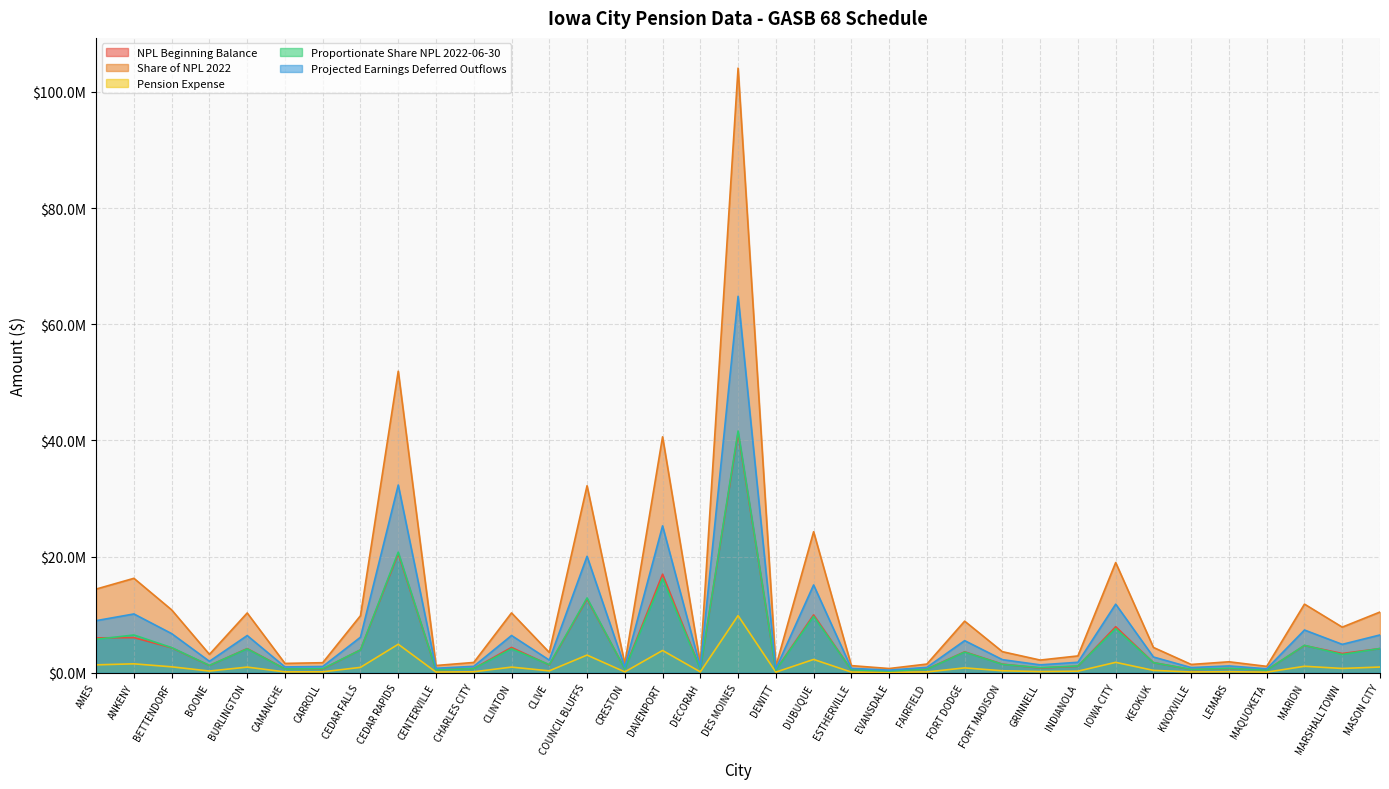

How many data points in Share of NPL 2022 are less than 3629250?

17